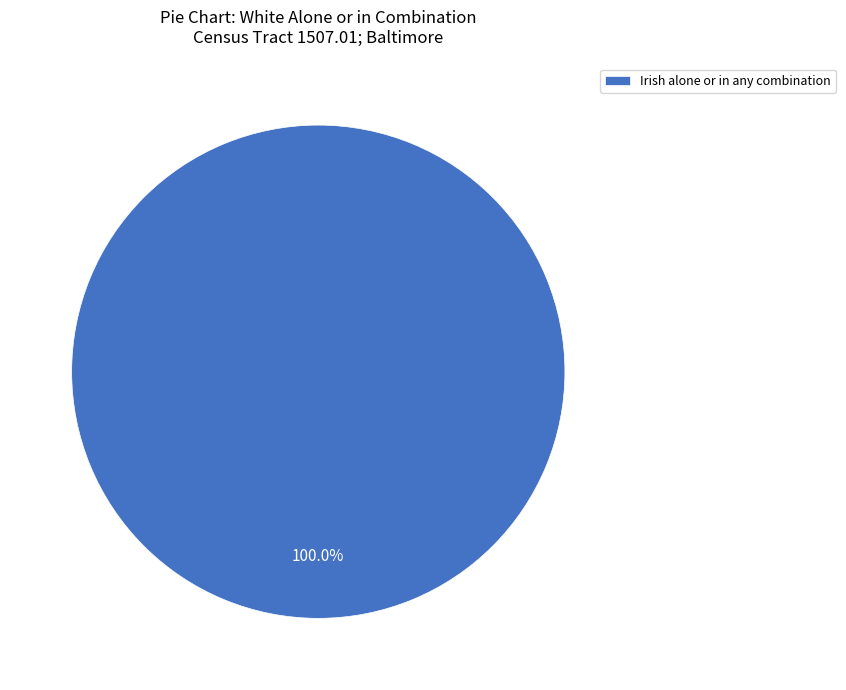

Which slice represents more than half of the pie?

Irish alone or in any combination